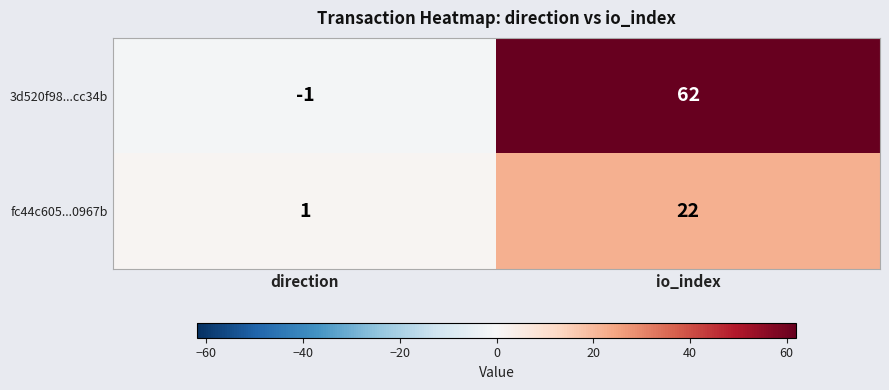

Which category has the highest value across all series?

io_index